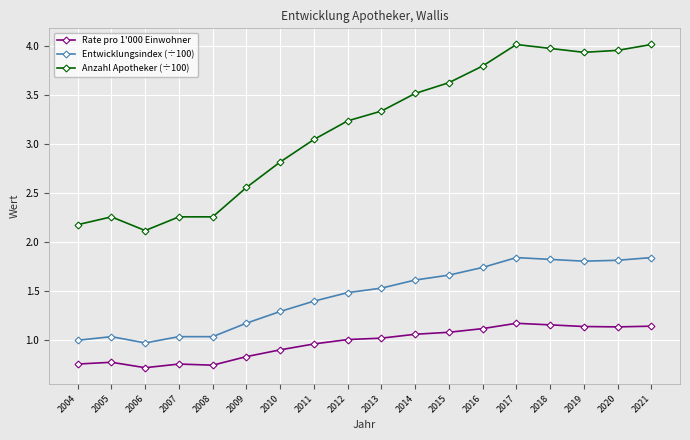

At which category does Rate pro 1'000 Einwohner reach its first local valley?

2006